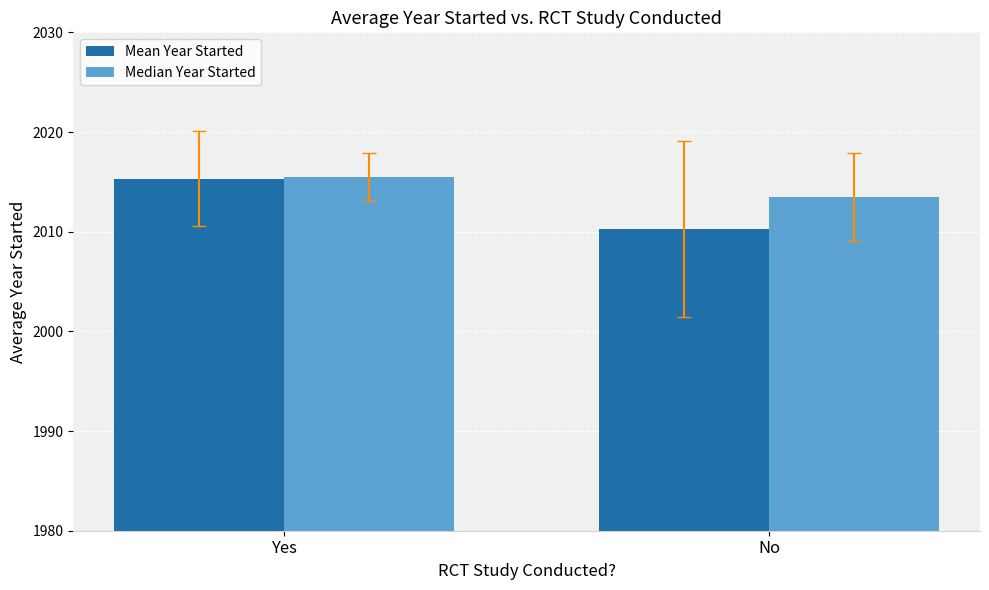

The Mean Year Started series shows 2010.3 at No. True or false?

True